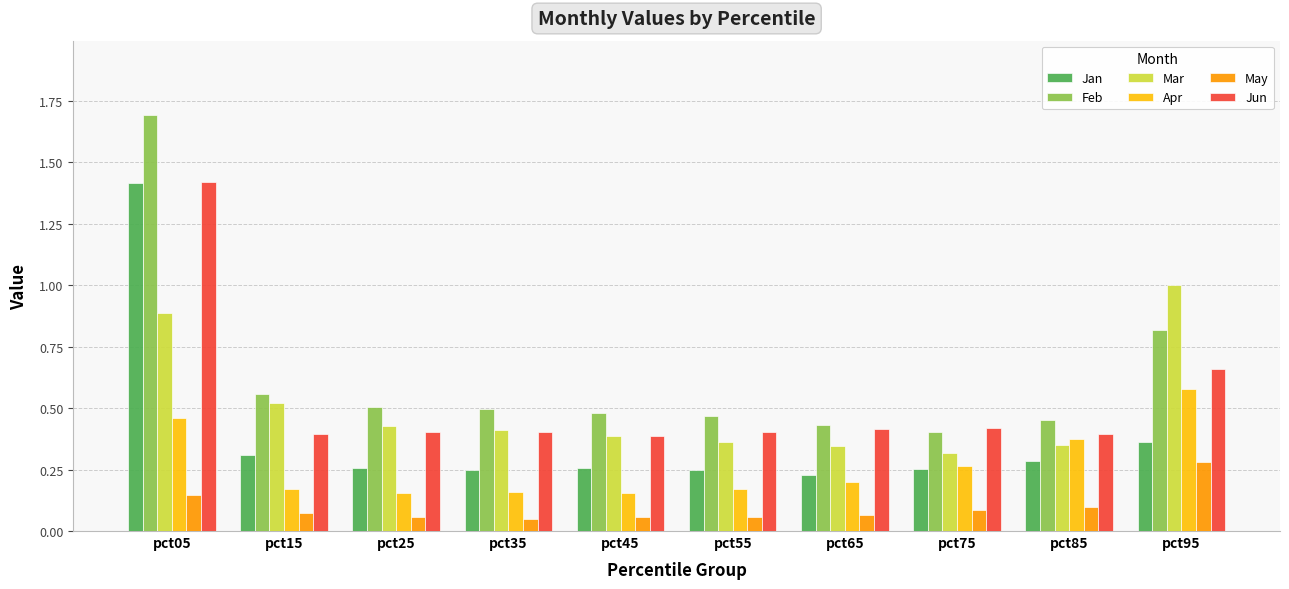

Which series changed the most between pct25 and pct45?

Mar